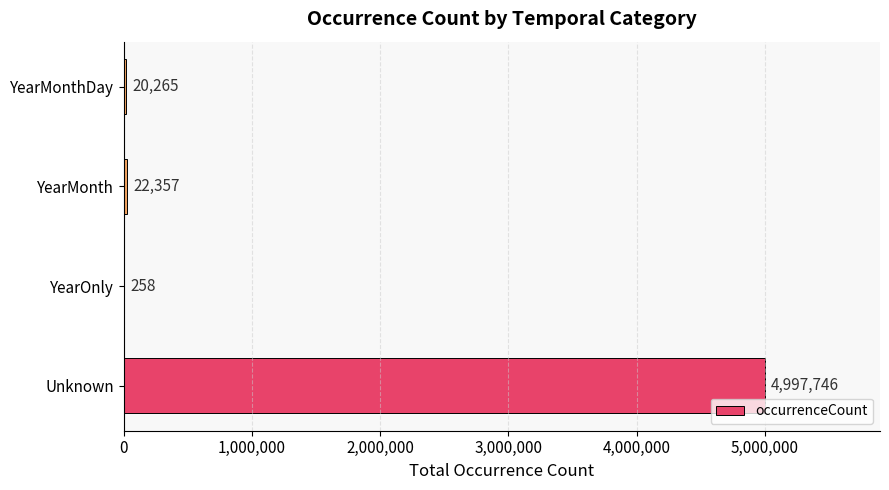

Is it true that the value at YearMonth is 22357?

True